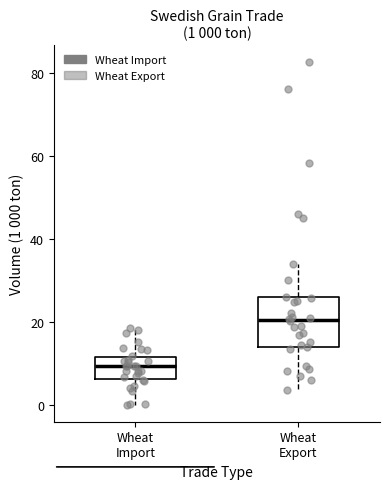

Which box has the highest median line?

Wheat Export